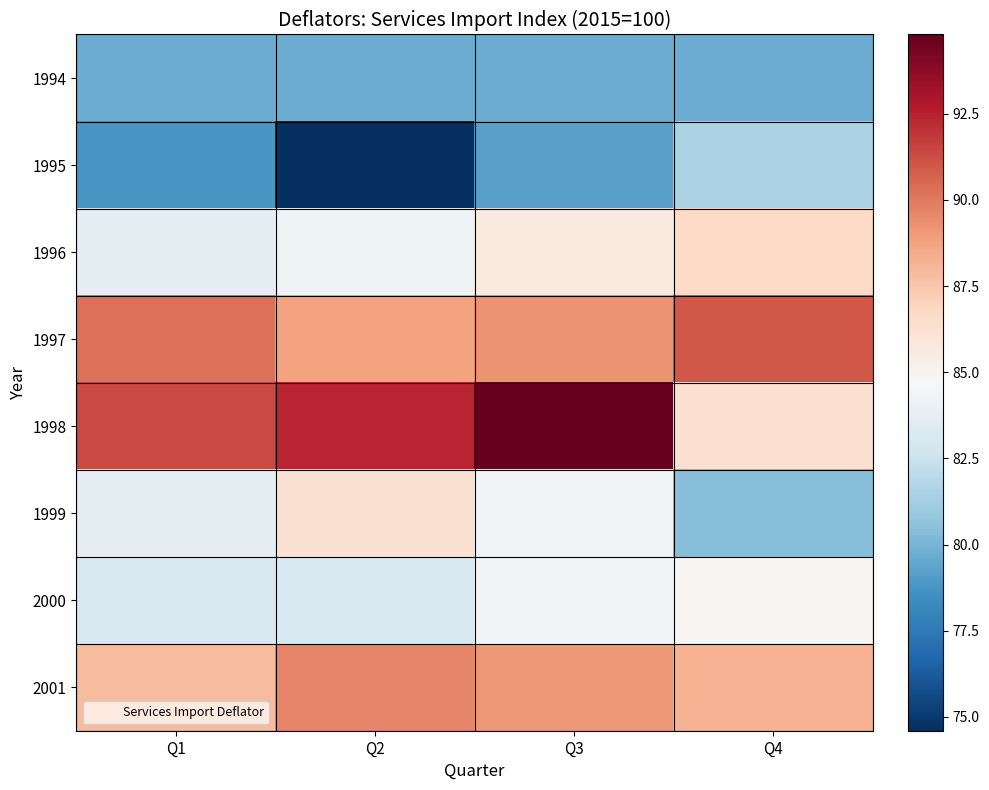

At Q2, list the series in order from largest to smallest.

1998, 2001, 1997, 1999, 1996, 2000, 1994, 1995